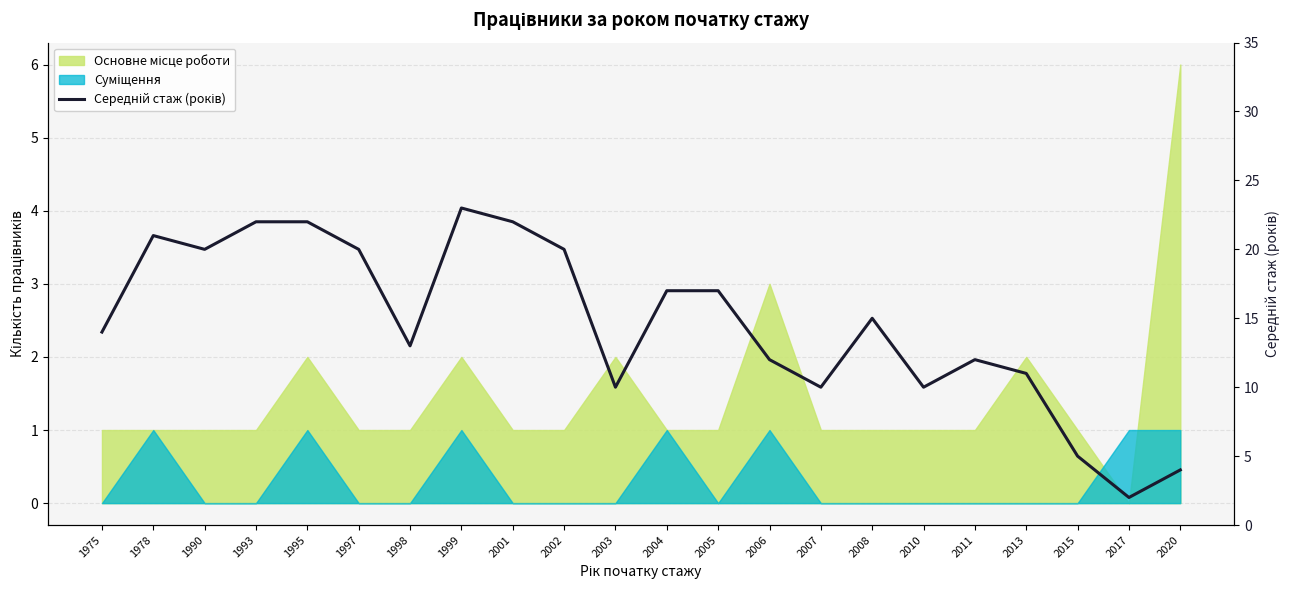

Between 1995 and 1998, which is larger?

1995